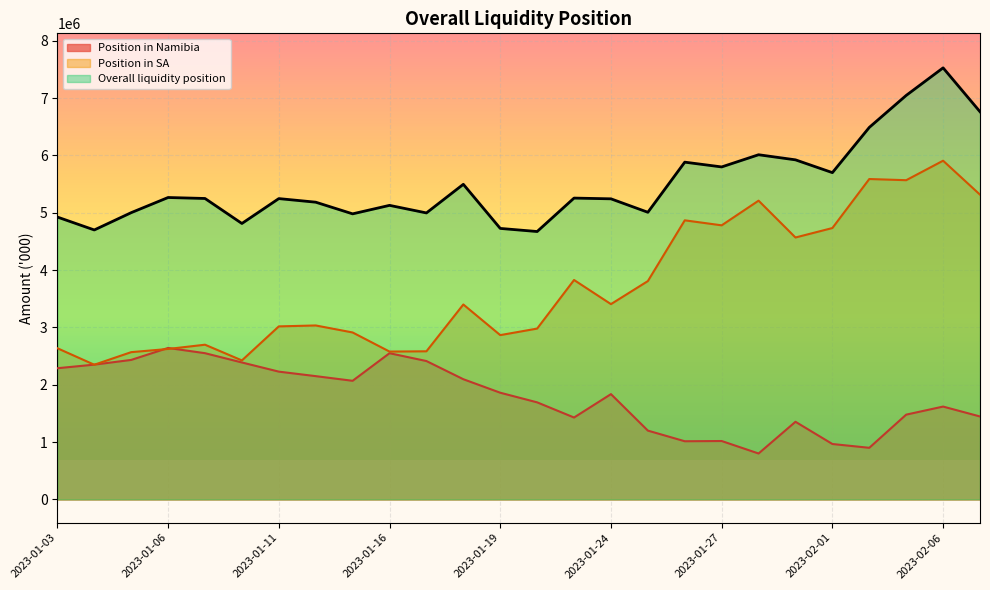

Is it true that Position in SA equals 1380734.8 at 2023-01-12?

False